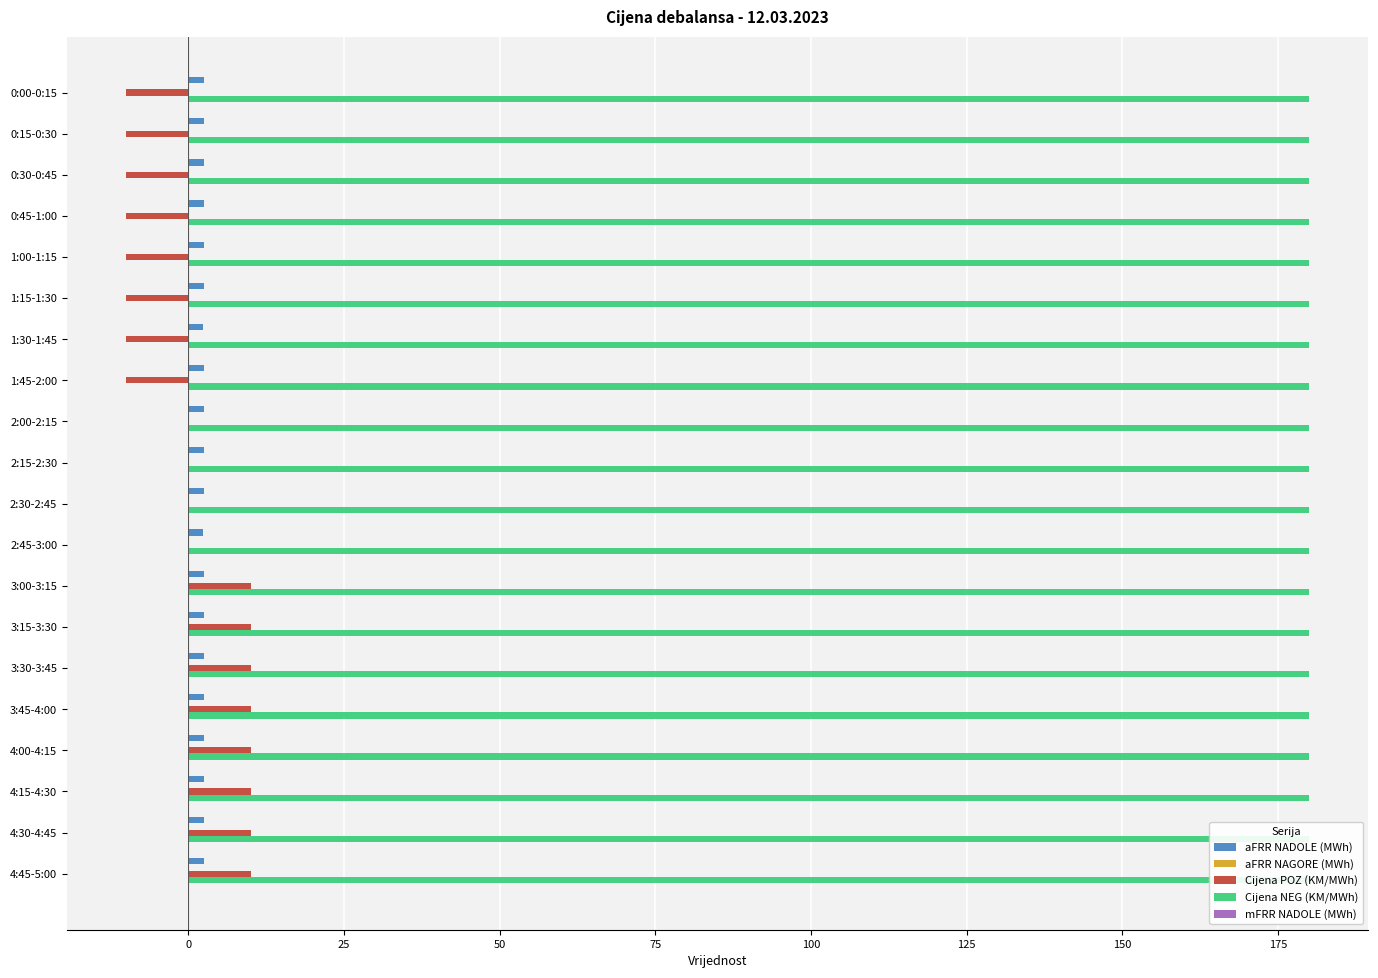

What position from the right is 0?

19